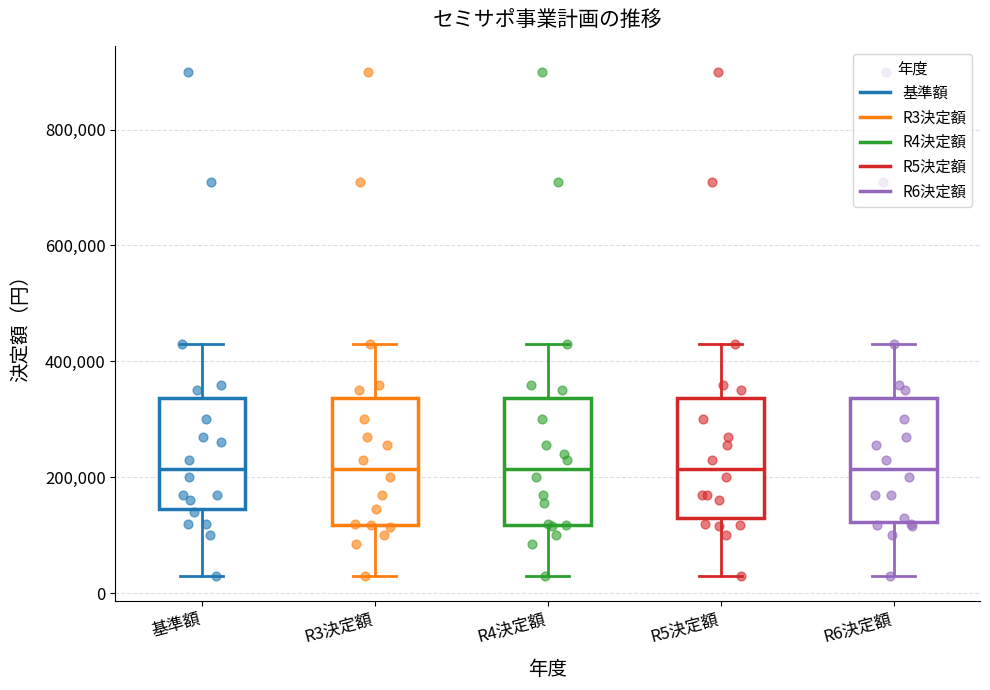

Reading left to right, read every box against the y-axis: the position of its median line, the range the box covers, and the ends of its whiskers. The values are not printed on the chart, so give them approximately, as read against the axis.

基準額: median 220000, box 140000 to 340000, whiskers 40000 to 440000
R3決定額: median 220000, box 120000 to 340000, whiskers 40000 to 440000
R4決定額: median 220000, box 120000 to 340000, whiskers 40000 to 440000
R5決定額: median 220000, box 140000 to 340000, whiskers 40000 to 440000
R6決定額: median 220000, box 120000 to 340000, whiskers 40000 to 440000